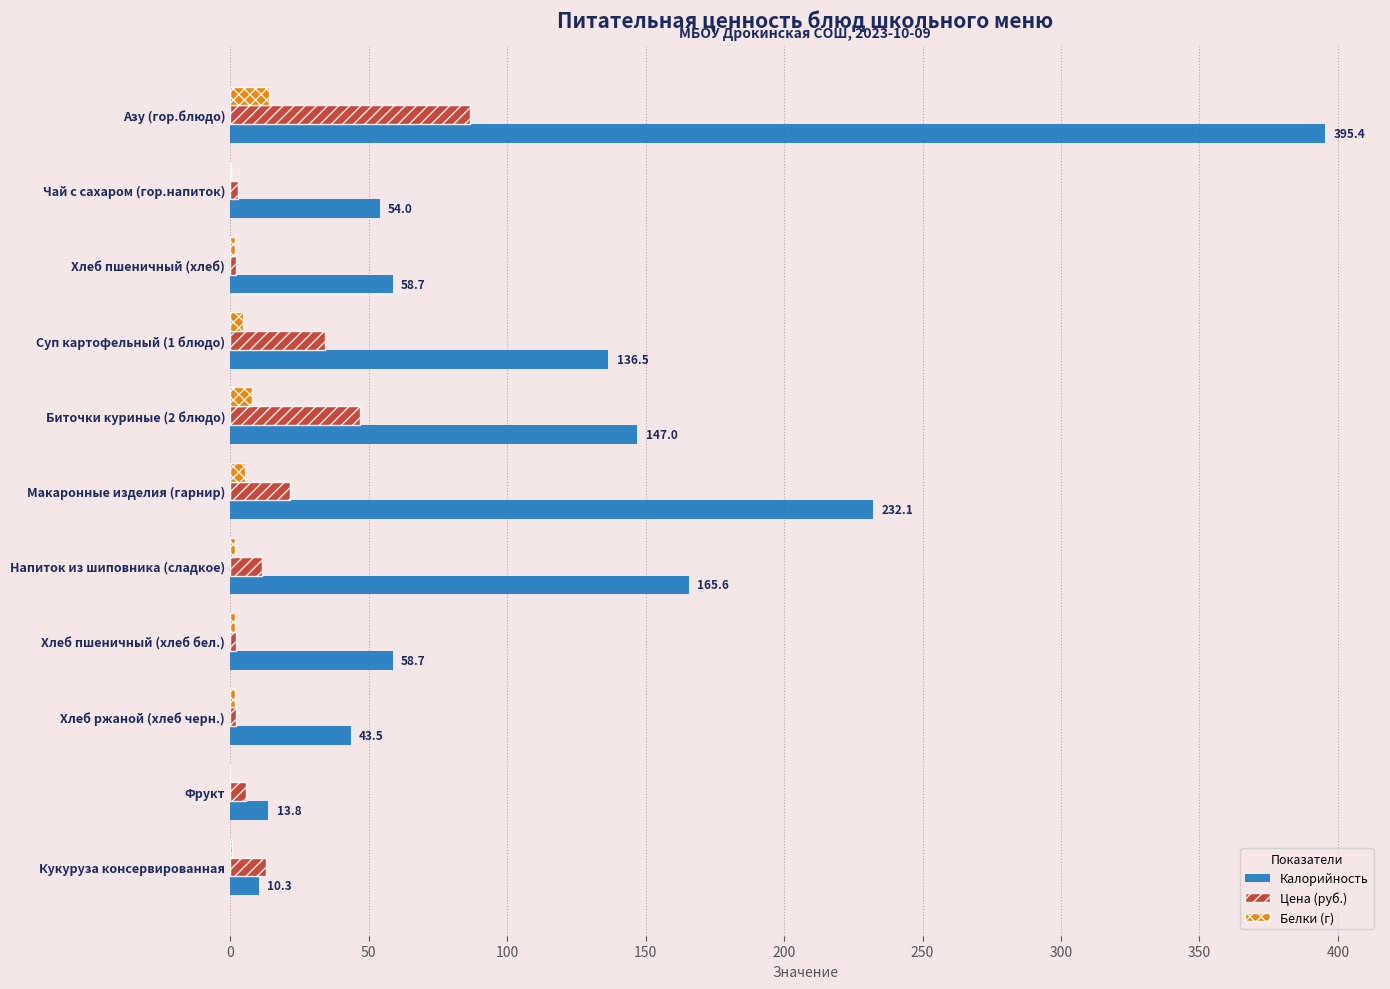

At which category does the chart reach its peak across all series?

Азу (гор.блюдо)